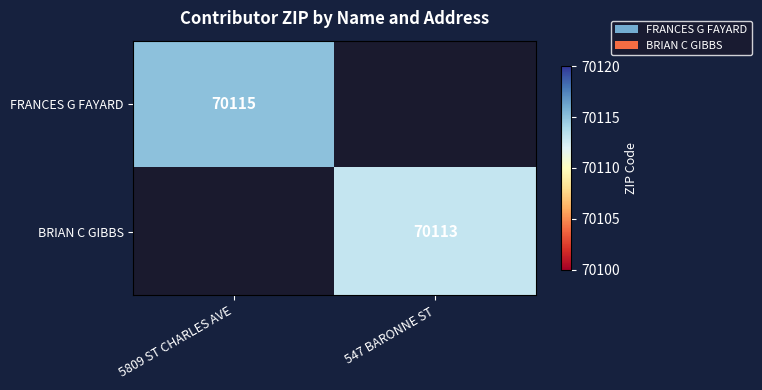

Which has a higher value, 5809 ST CHARLES AVE or 547 BARONNE ST?

5809 ST CHARLES AVE